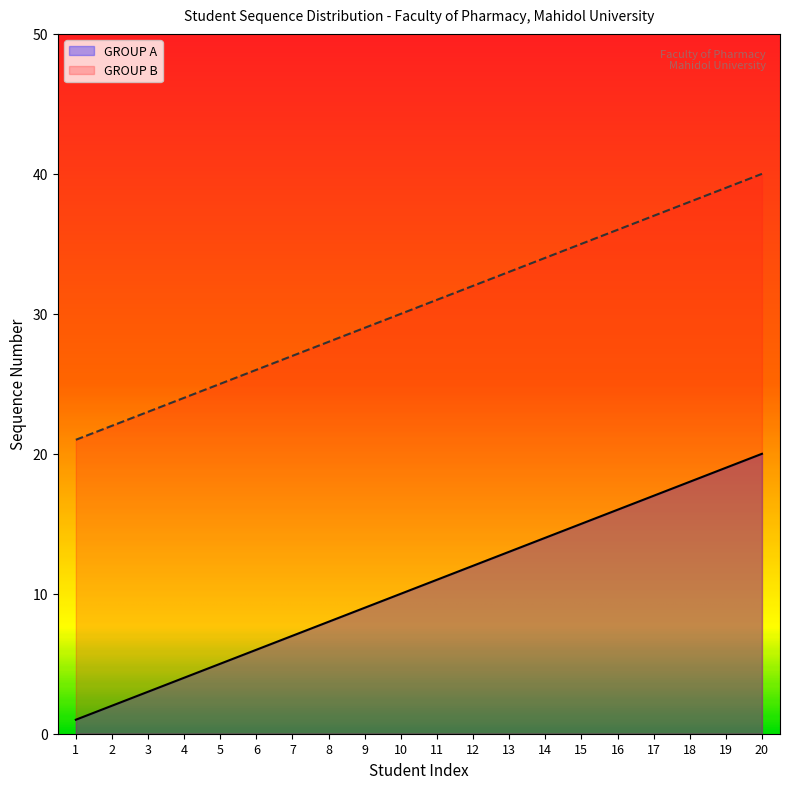

True or false: GROUP A and GROUP B intersect in this chart.

False